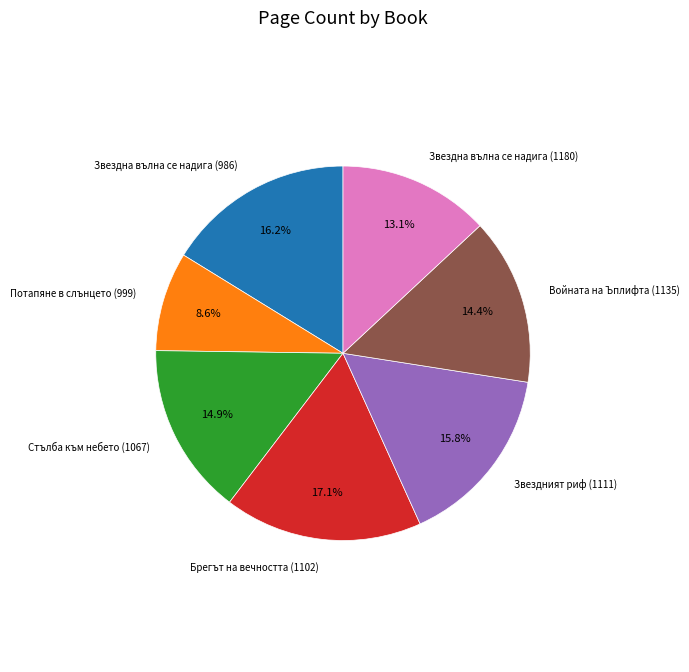

Is there any slice that represents more than half of the pie?

No